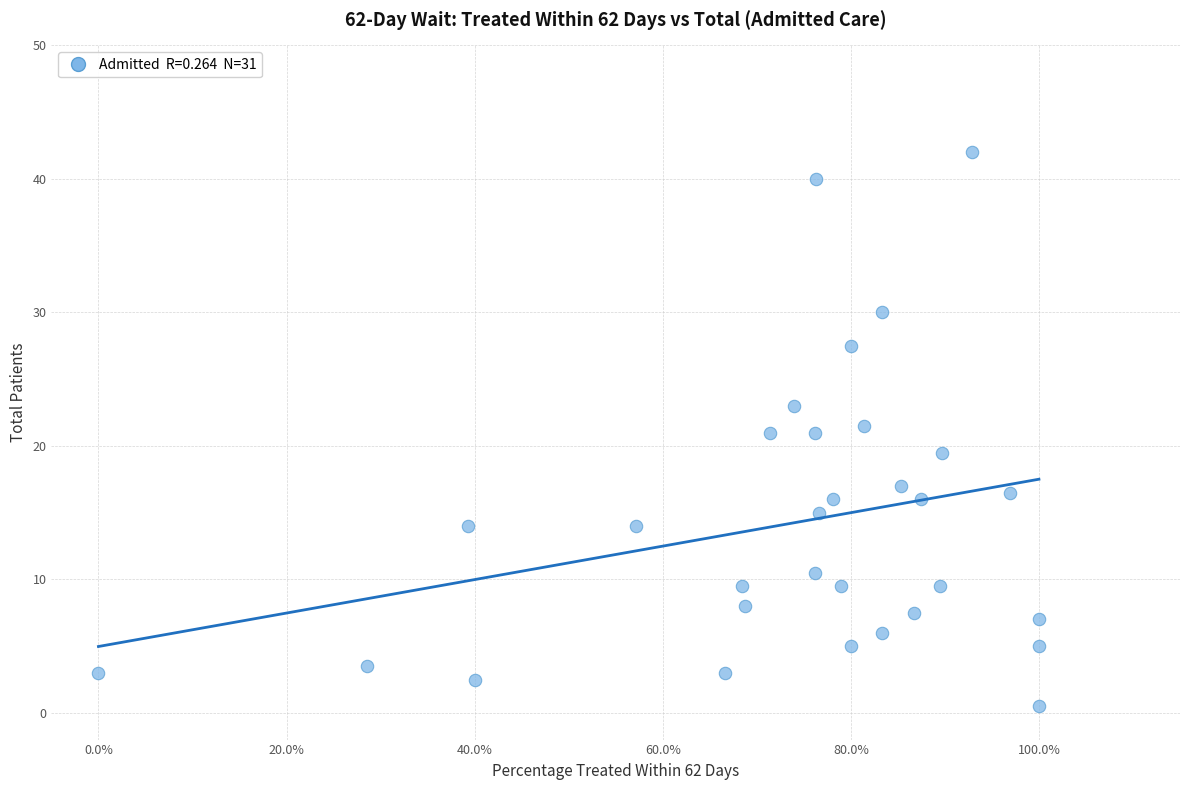

What is the range of Y values (max minus min)?

41.5